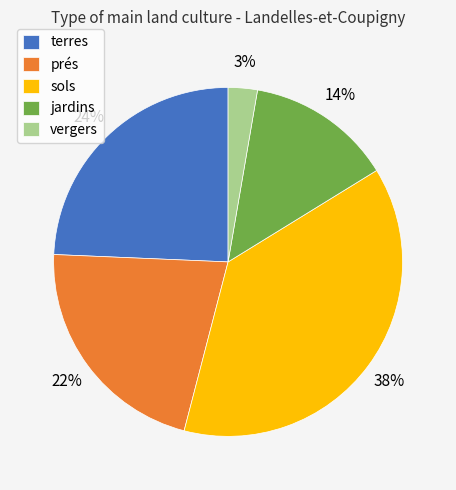

Combined, do vergers and sols account for over 50%?

No